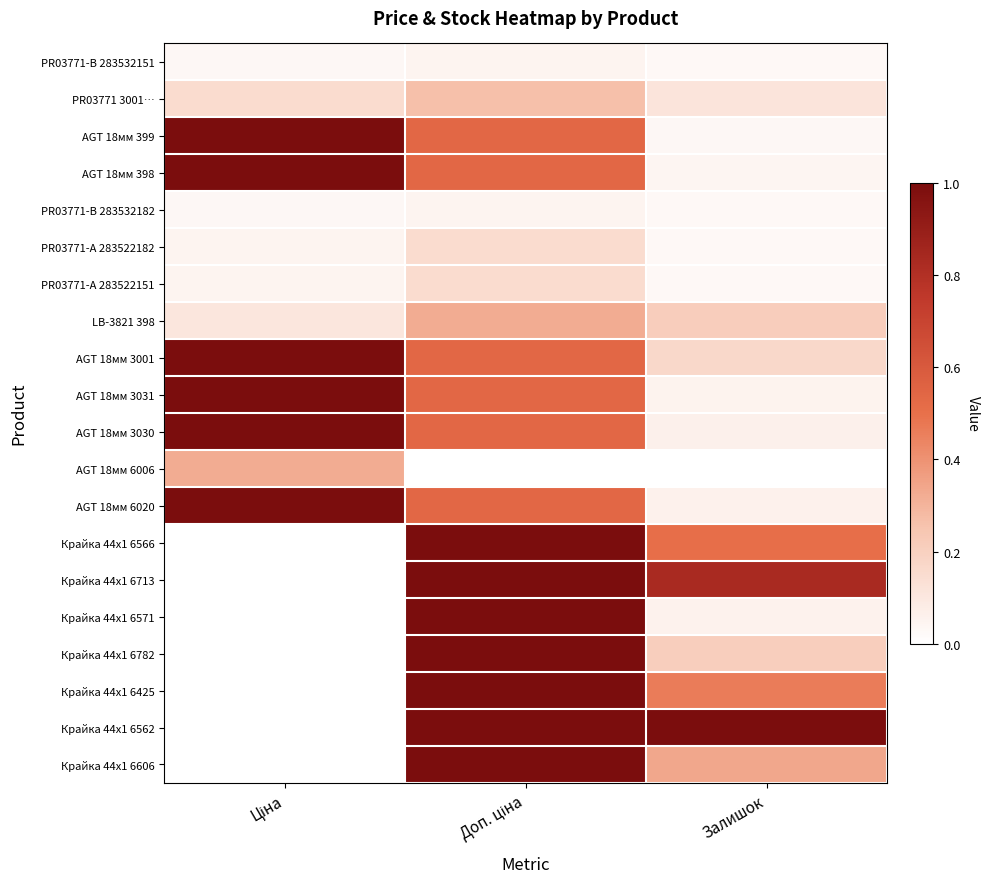

Between Ціна and Залишок, which is larger?

Ціна